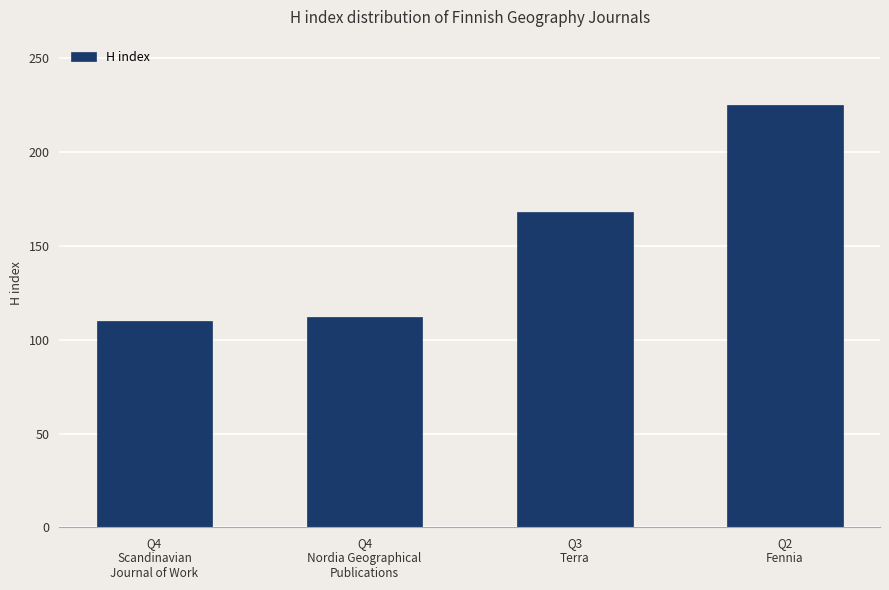

Does the chart contain any negative values?

No